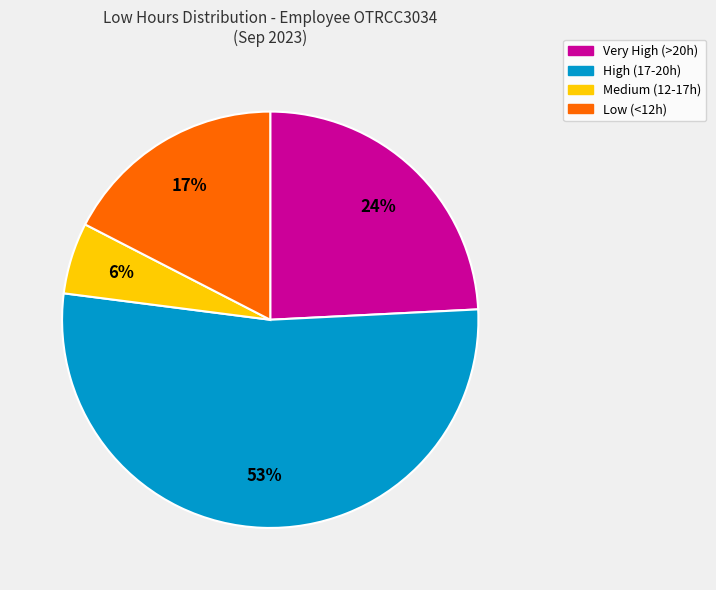

To the nearest percent, what is the average slice percentage?

25%